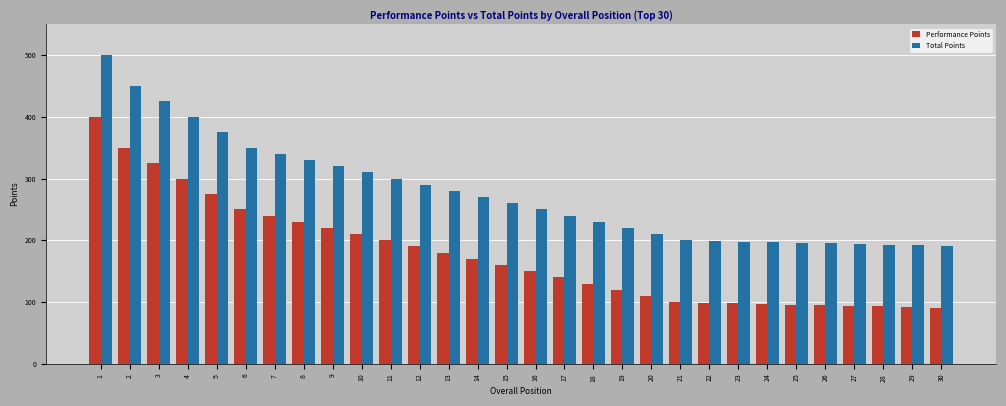

True or false: Total Points has a value of 172 at 14.

False